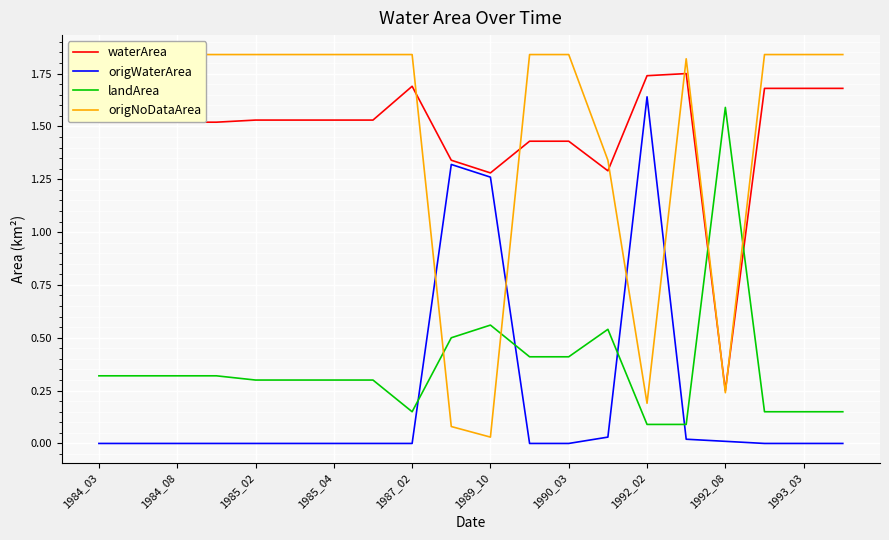

Which series has the widest spread of values?

origNoDataArea